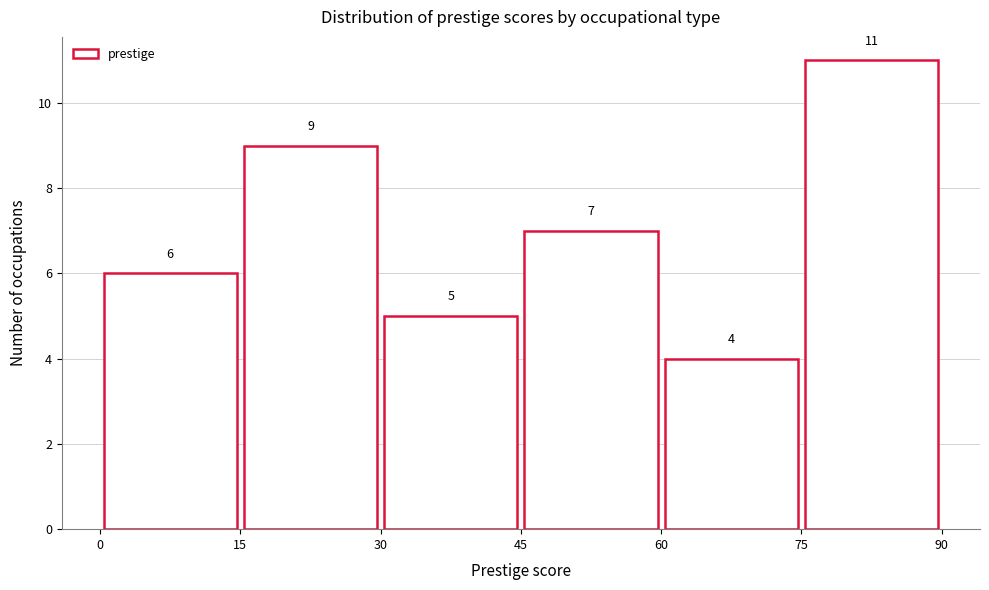

Reading left to right, transcribe this chart: for each bar, give the range it covers on the x-axis and its height.

0 to 15: 6
15 to 30: 9
30 to 45: 5
45 to 60: 7
60 to 75: 4
75 to 90: 11